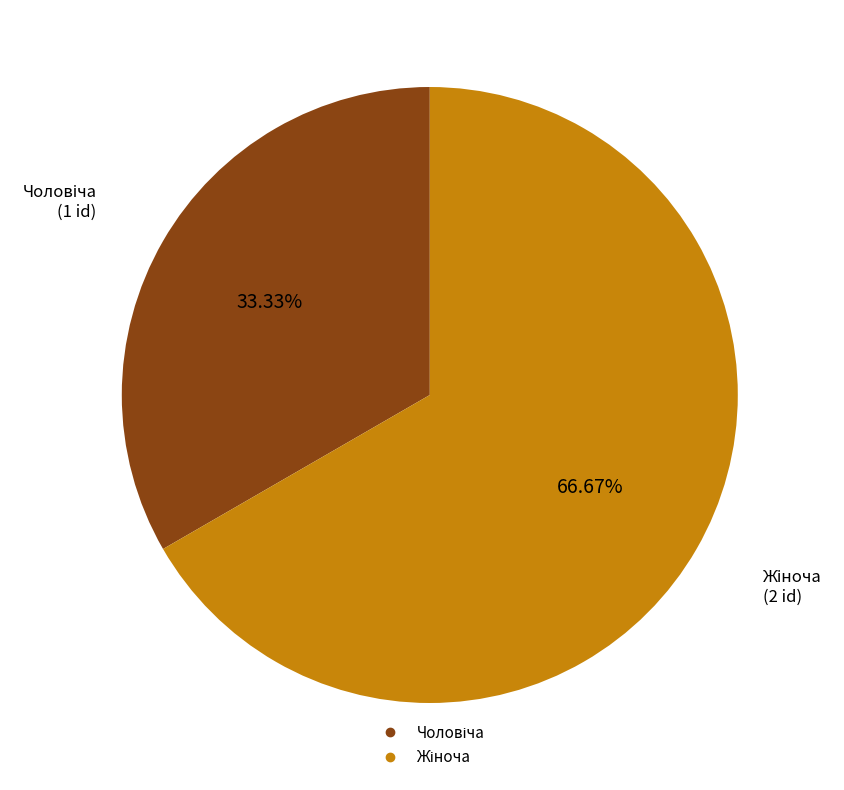

Is there a majority slice in this chart?

Yes